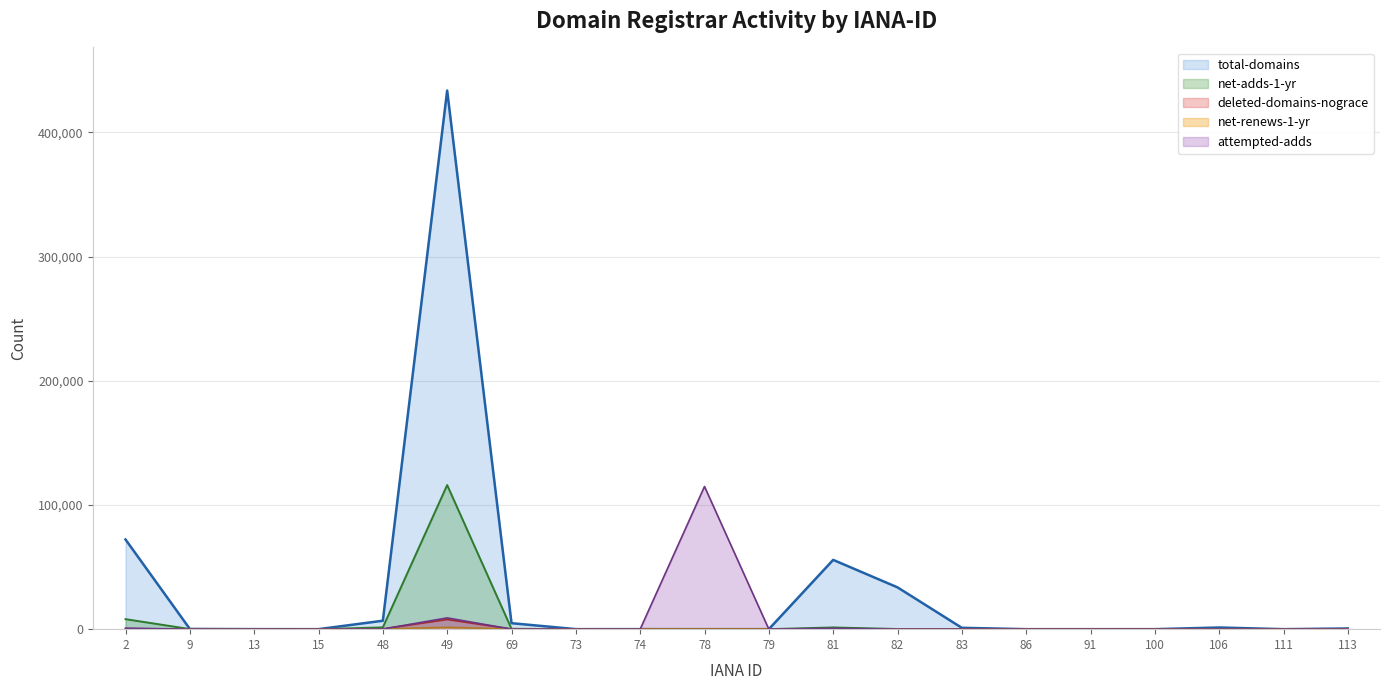

At 83, list the series in order from smallest to largest.

attempted-adds, deleted-domains-nograce, net-renews-1-yr, net-adds-1-yr, total-domains